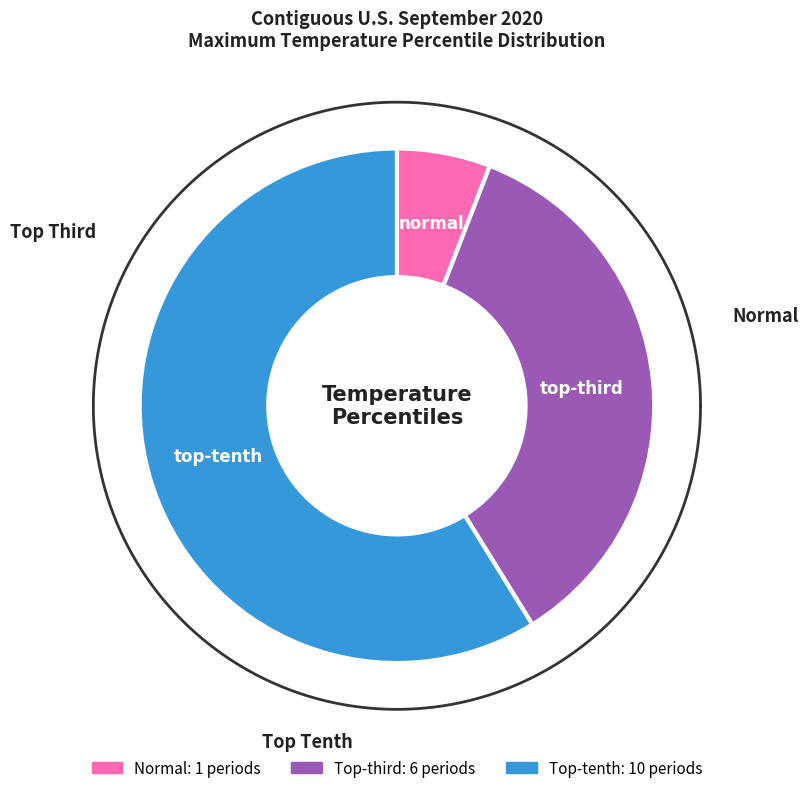

Is there any slice that represents more than half of the pie?

Yes